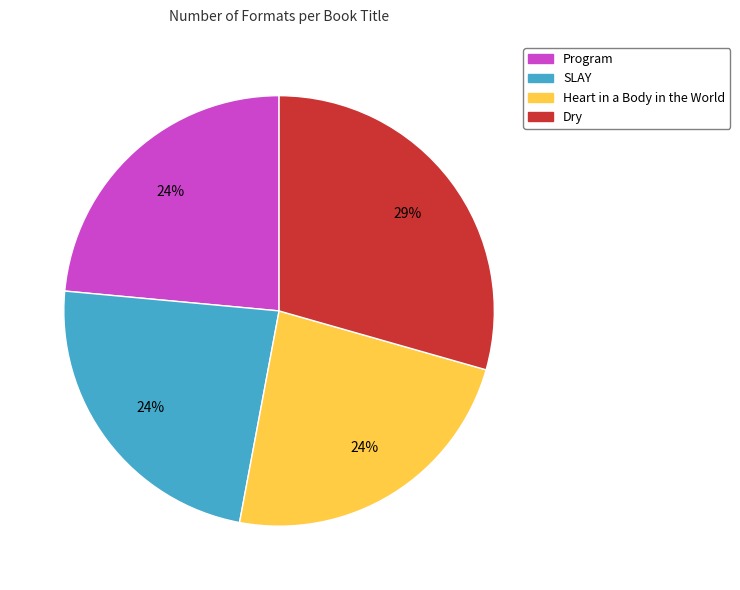

Approximately how many times larger is the value at Heart in a Body in the World compared to SLAY?

1.0